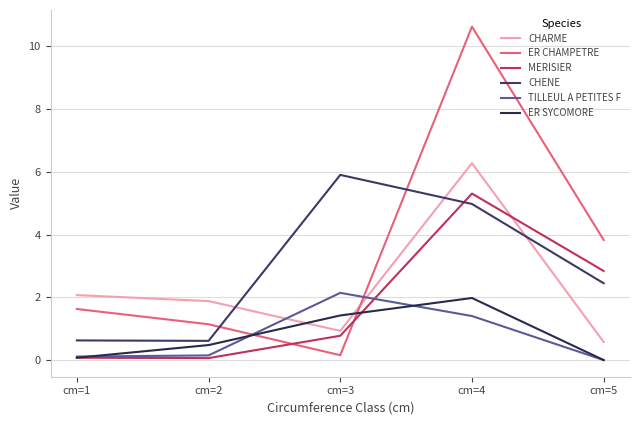

True or false: CHARME has more than 2 interior local peaks.

False